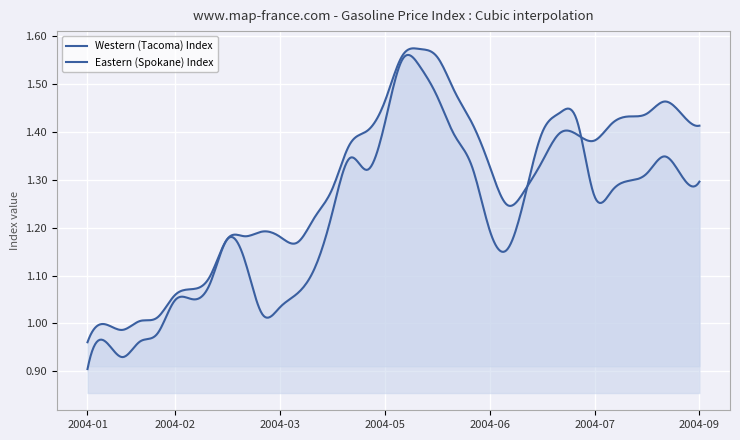

What is the minimum value shown in the chart?

0.9